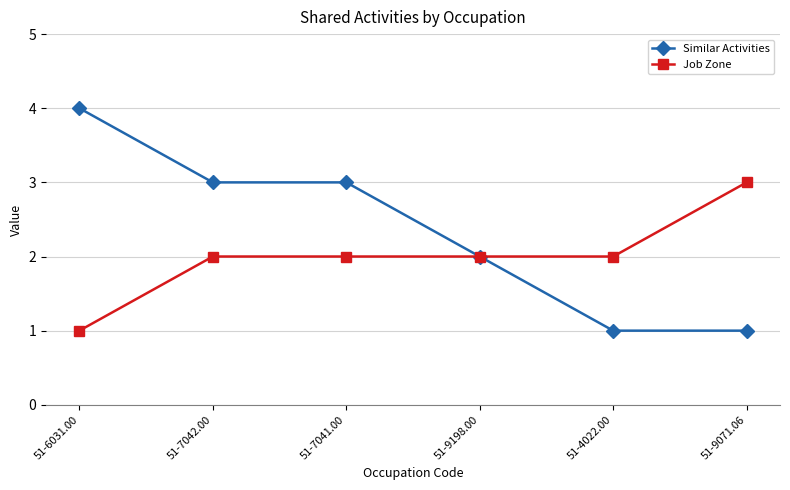

List the series in order of their overall mean, lowest first.

Job Zone, Similar Activities